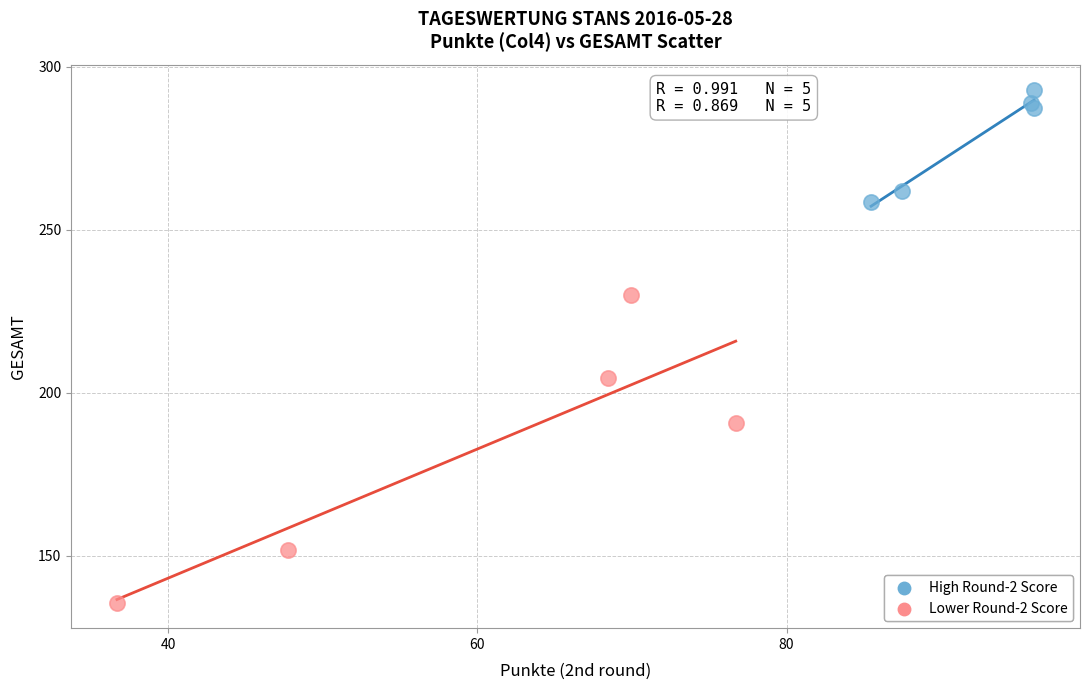

Which series contains the highest Y value?

High Round-2 Score